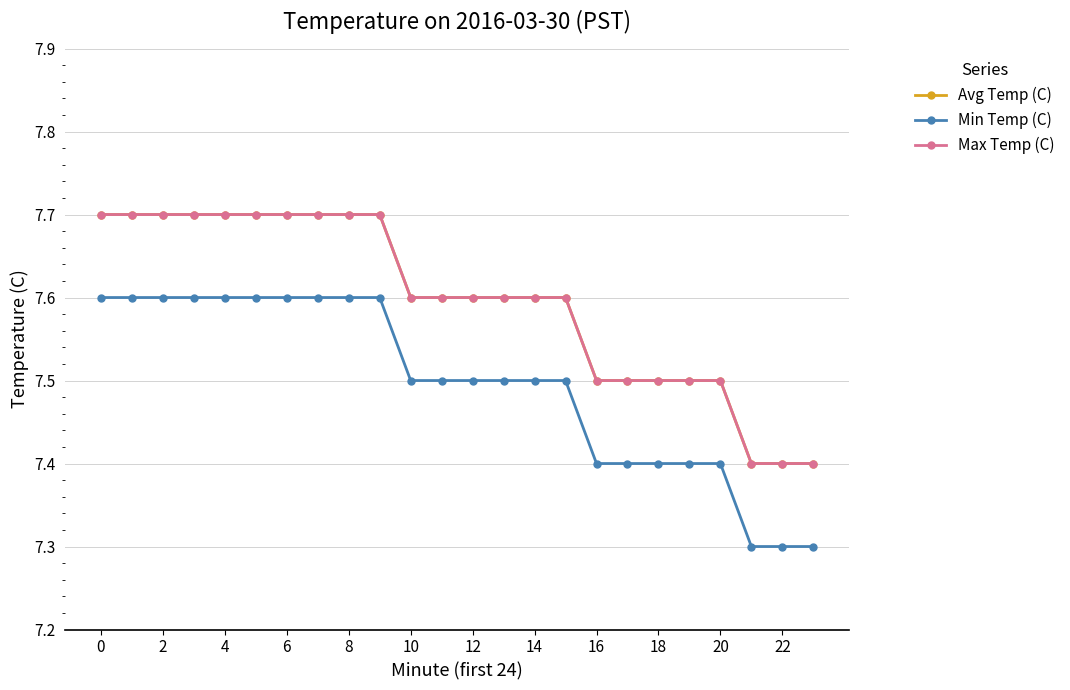

Does the chart display data point markers on the line(s)?

Yes